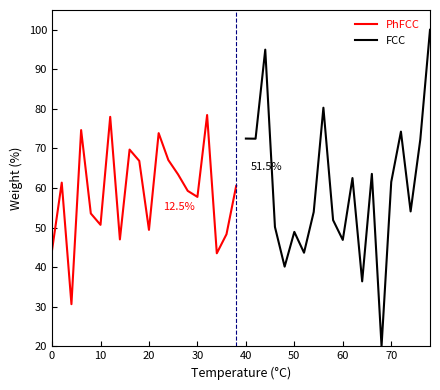

The PhFCC series shows 72.1 at 10. True or false?

False